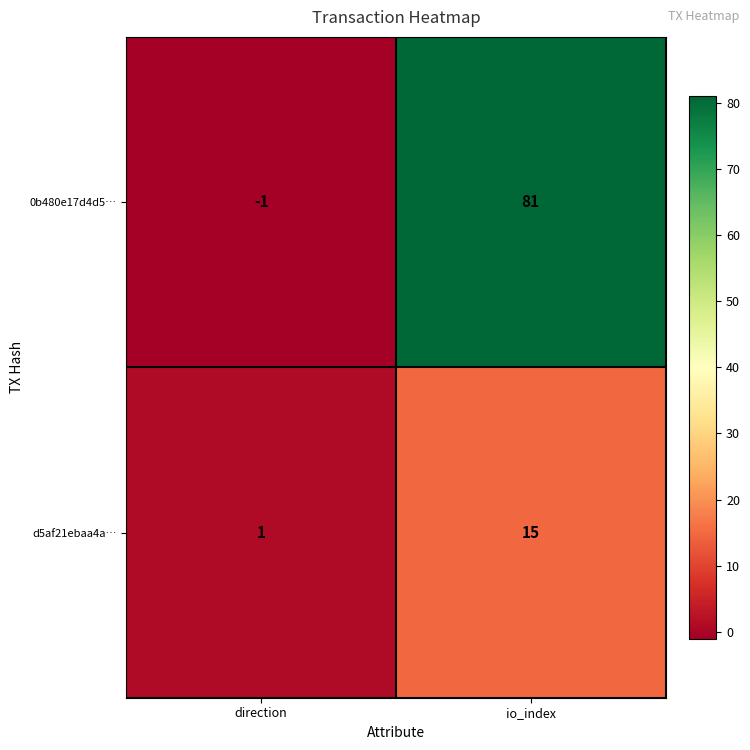

The d5af21ebaa4a… series shows 15 at io_index. True or false?

True